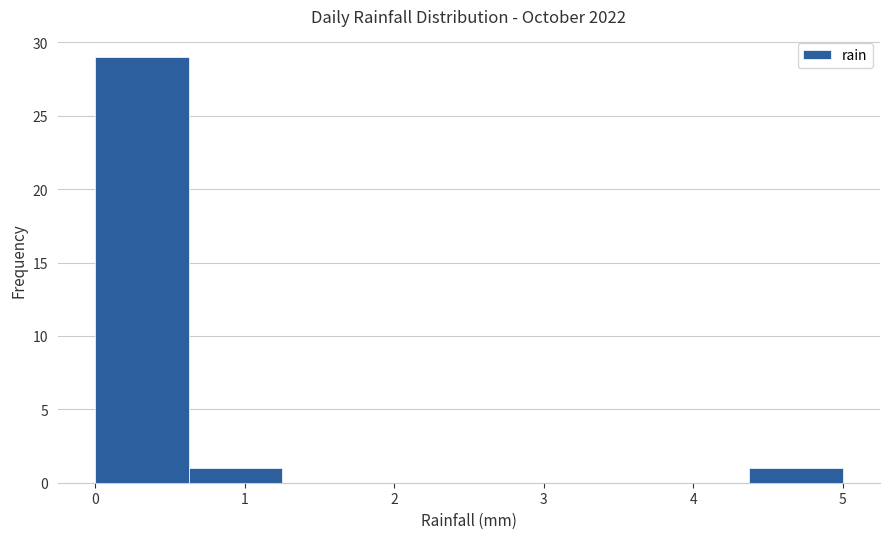

Reading left to right, transcribe this chart: for each bar, give the range it covers on the x-axis and its height. Neither the bar edges nor the heights are printed on the chart, so give them approximately, as read against the axes.

0.0 to 0.6: 29
0.6 to 1.3: 1
1.3 to 1.9: 0
1.9 to 2.5: 0
2.5 to 3.1: 0
3.1 to 3.8: 0
3.8 to 4.4: 0
4.4 to 5.0: 1